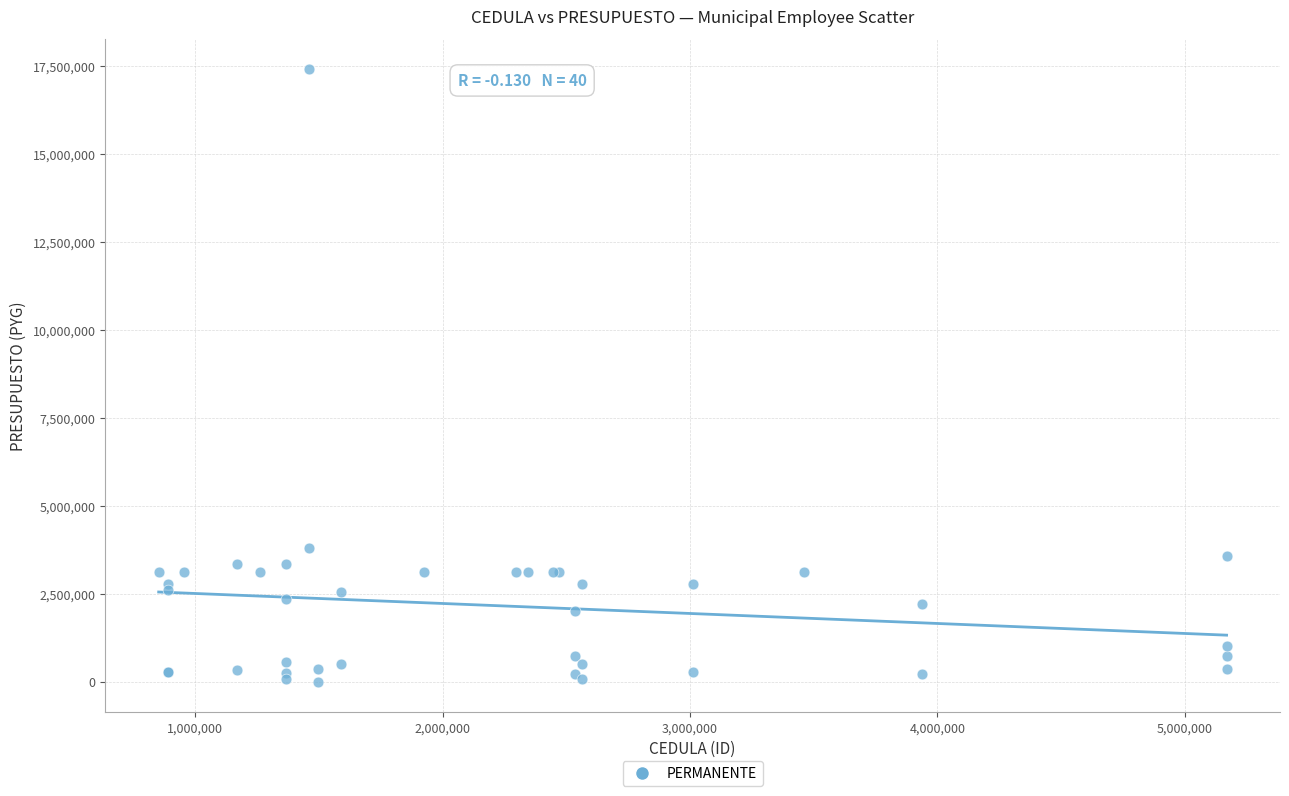

What Y value in the scatter plot is closest to 8696176?

3800000